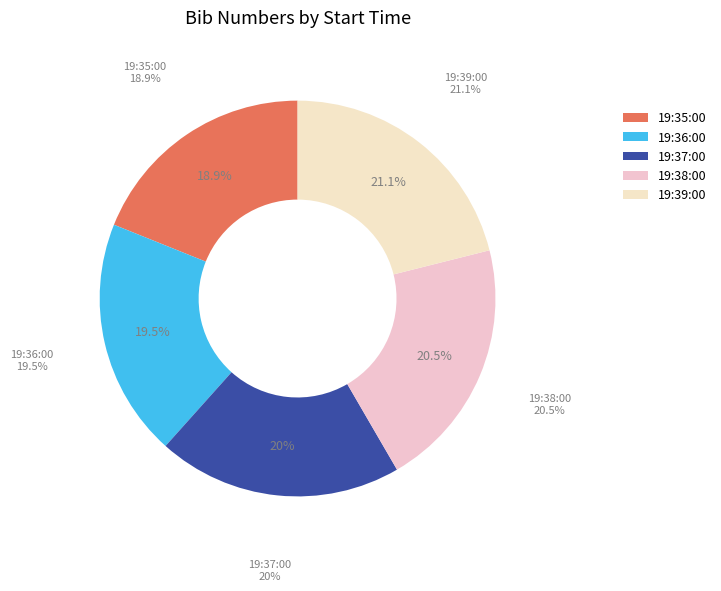

Rank the categories by value from lowest to highest.

19:35:00, 19:36:00, 19:37:00, 19:38:00, 19:39:00